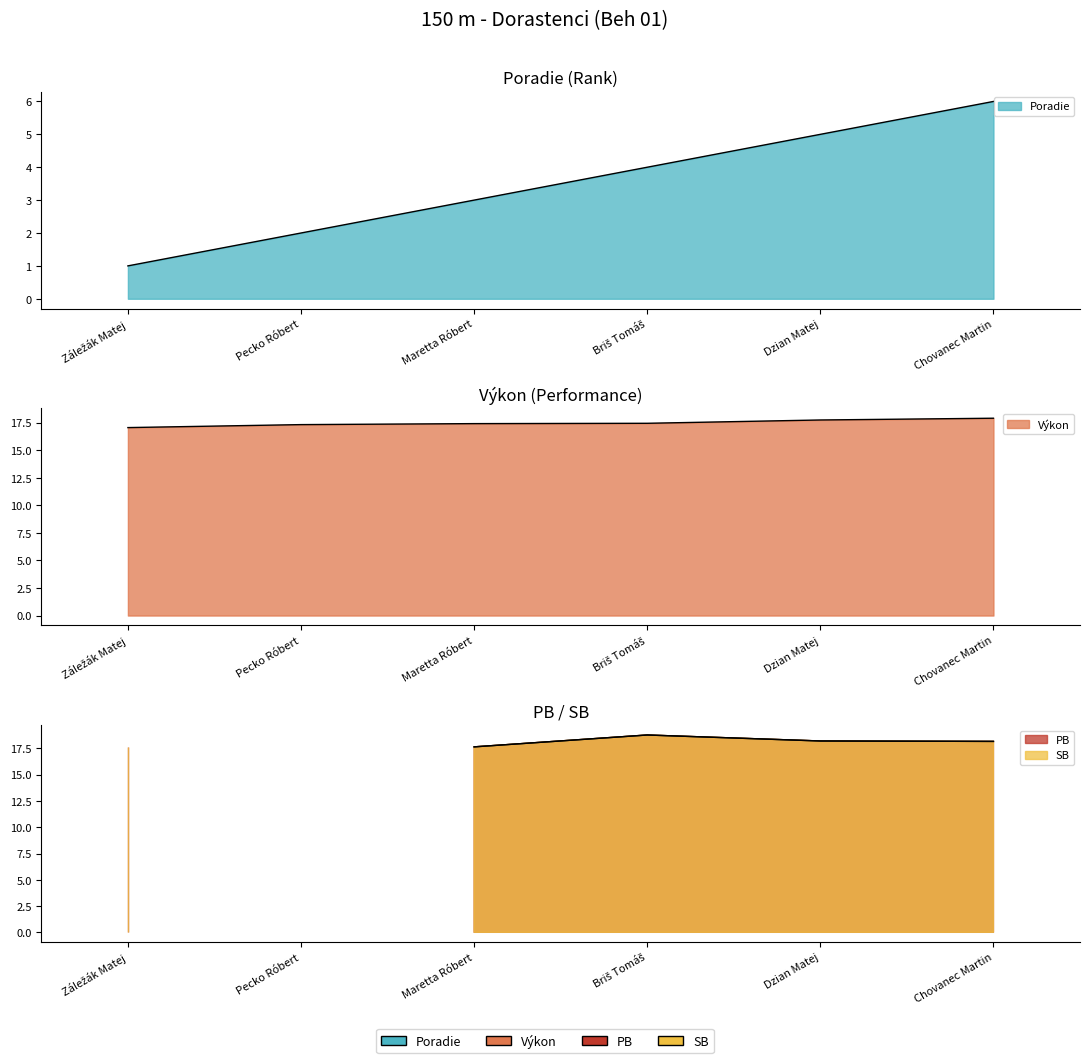

Does the chart have visible grid lines?

No